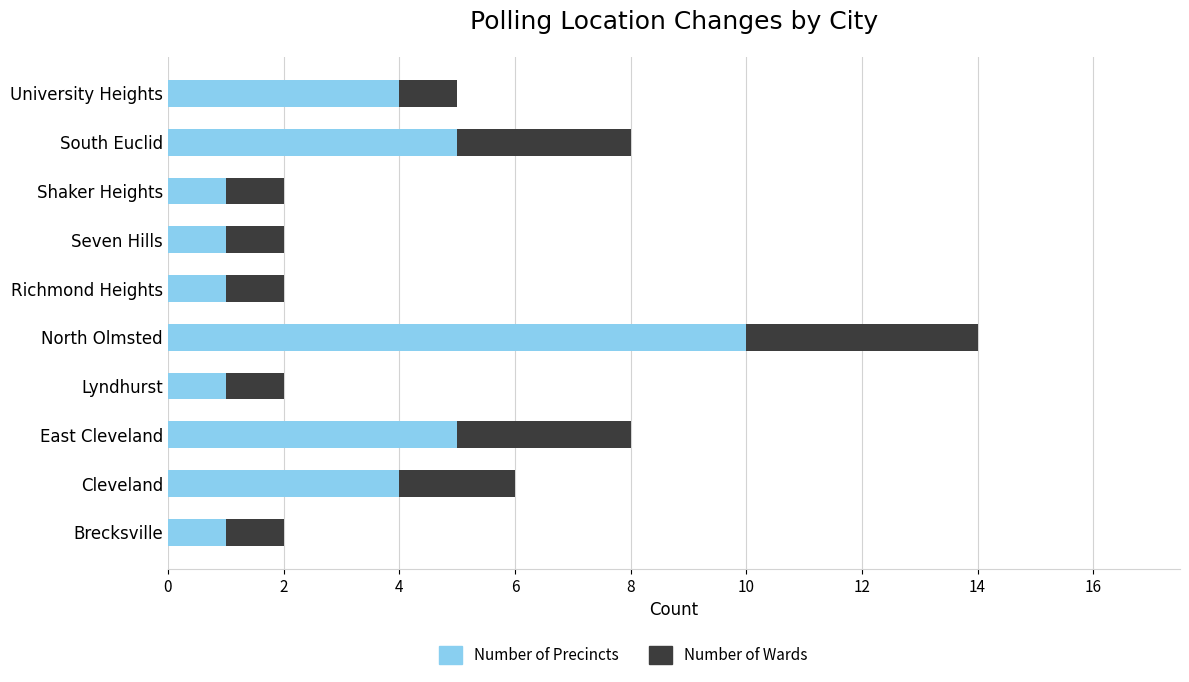

At which category is the sum across all series the highest?

North Olmsted